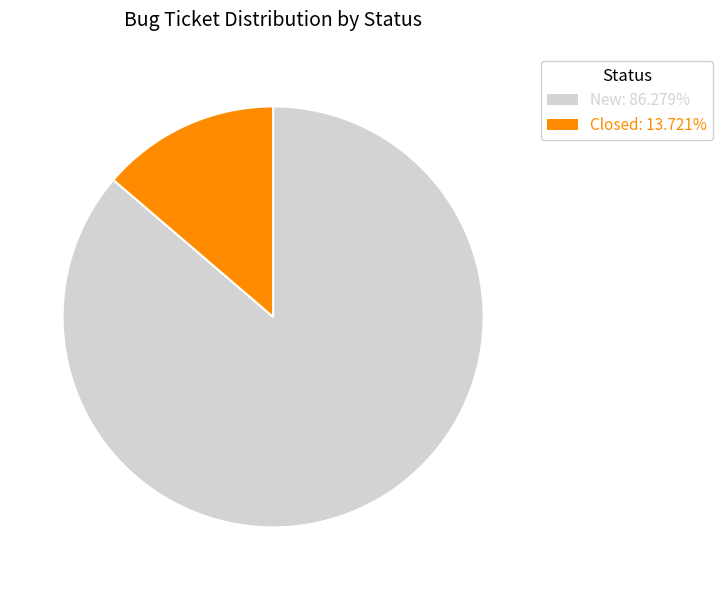

Is there any slice that represents more than half of the pie?

Yes